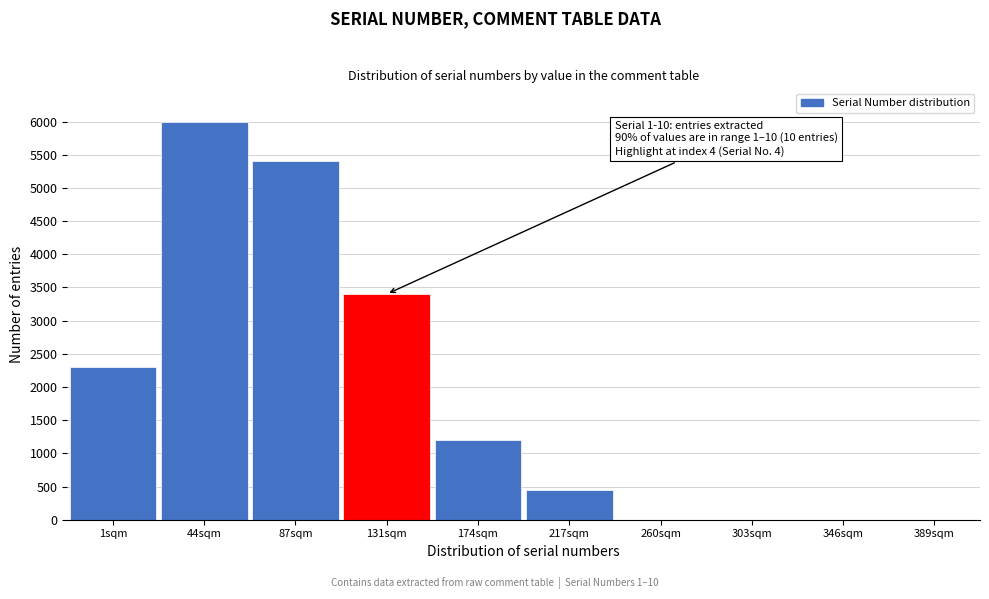

Reading right to left, what are all the values shown in this chart?

389sqm=0	346sqm=0	303sqm=0	260sqm=0	217sqm=450	174sqm=1200	131sqm=3400	87sqm=5400	44sqm=6000	1sqm=2300